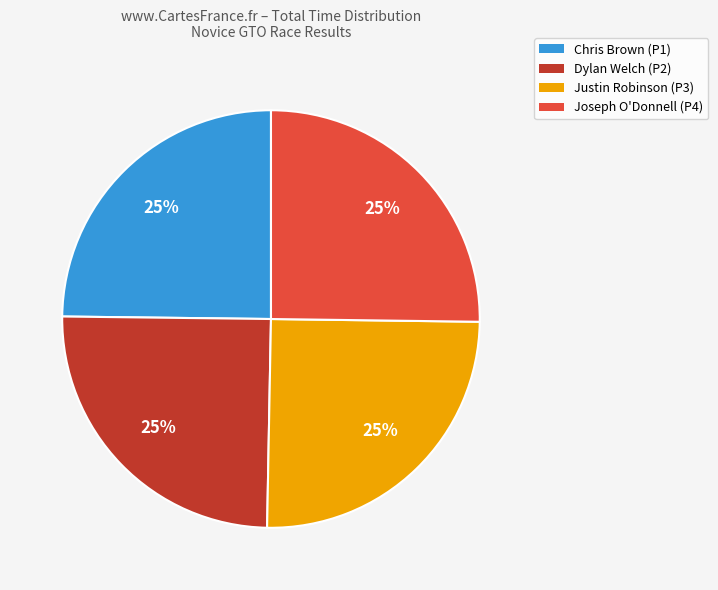

What is the ratio of the value at Chris Brown (P1) to the value at Joseph O'Donnell (P4)?

1.0